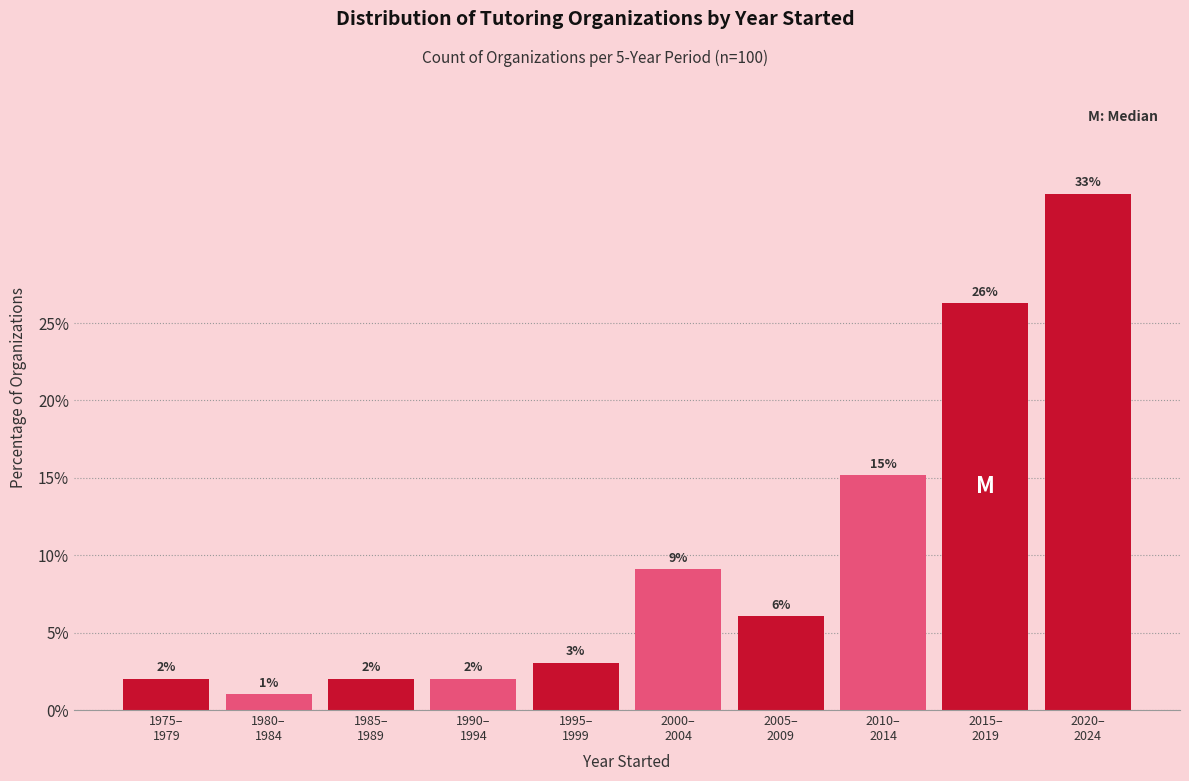

What is the value of the 6th bar from the left?

9.1